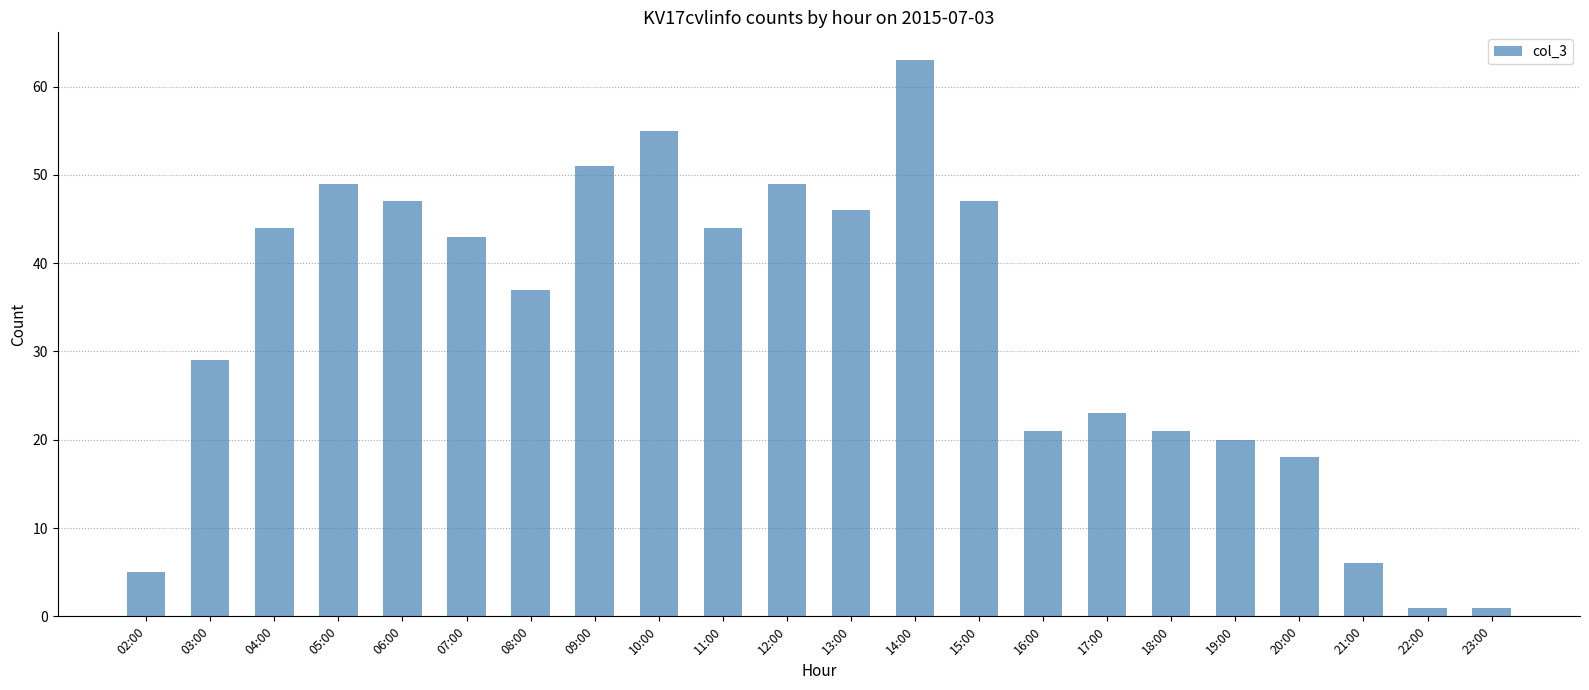

What is the label of the 13th bar from the left?

14:00